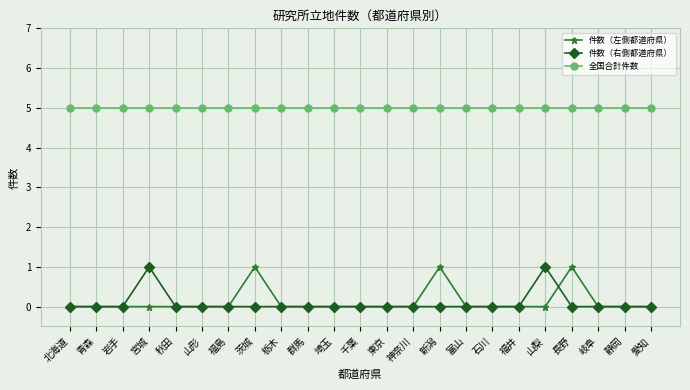

True or false: 件数（左側都道府県） and 全国合計件数 intersect in this chart.

False